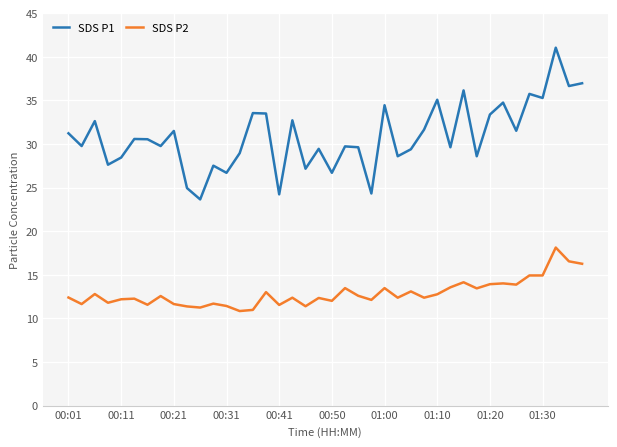

Which series has the largest range (max minus min)?

SDS P1